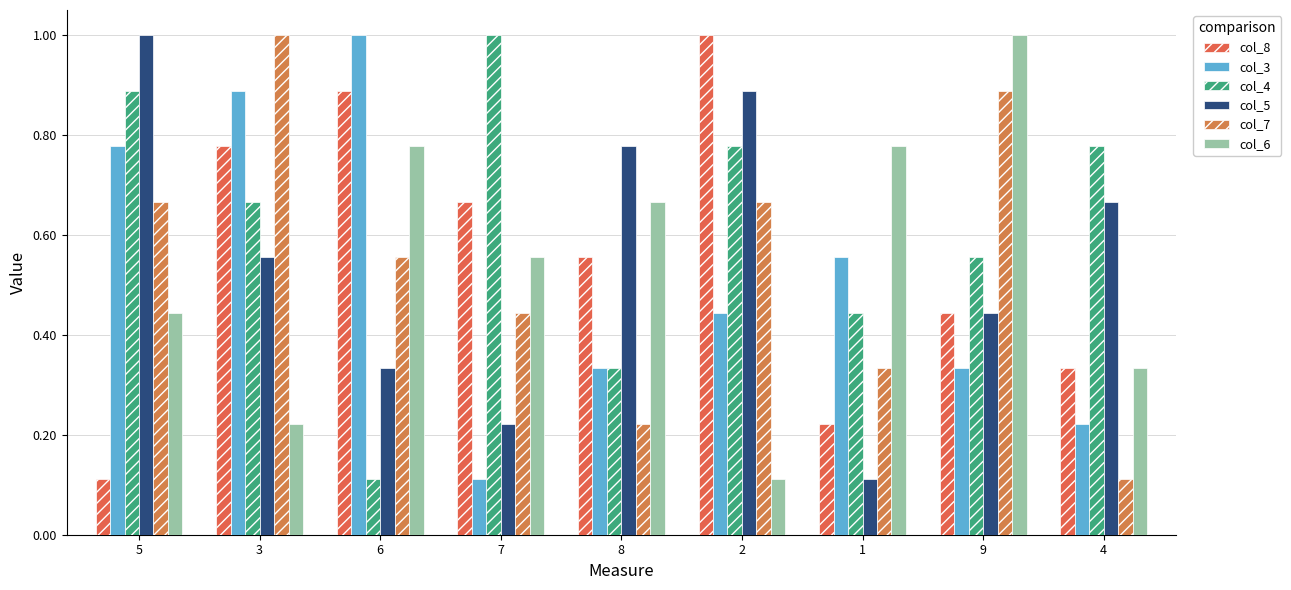

The col_3 series shows 0.7 at 6. True or false?

False